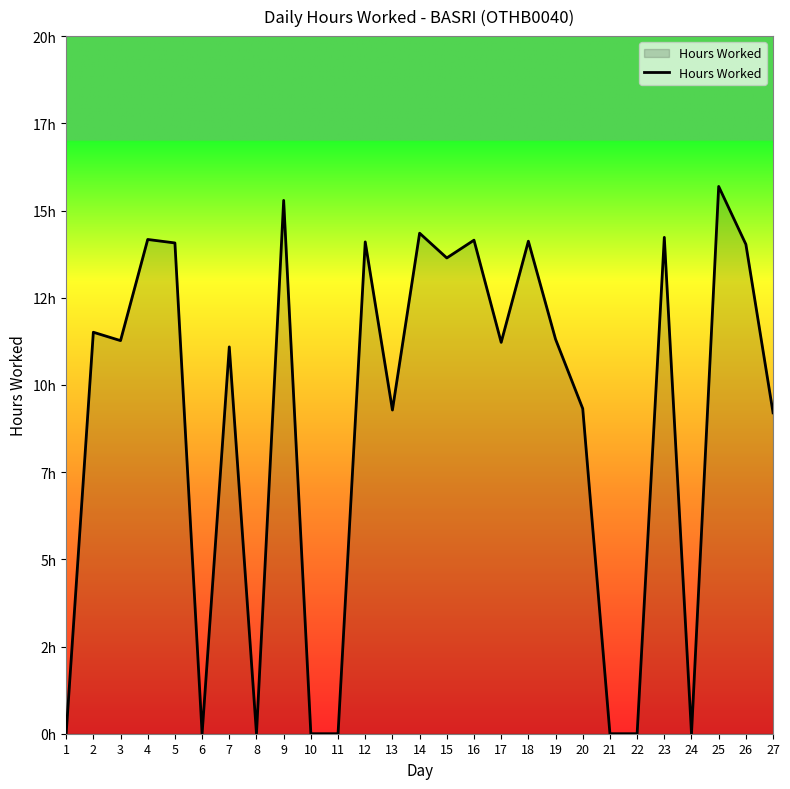

Is this an area chart (filled region under the line)?

Yes